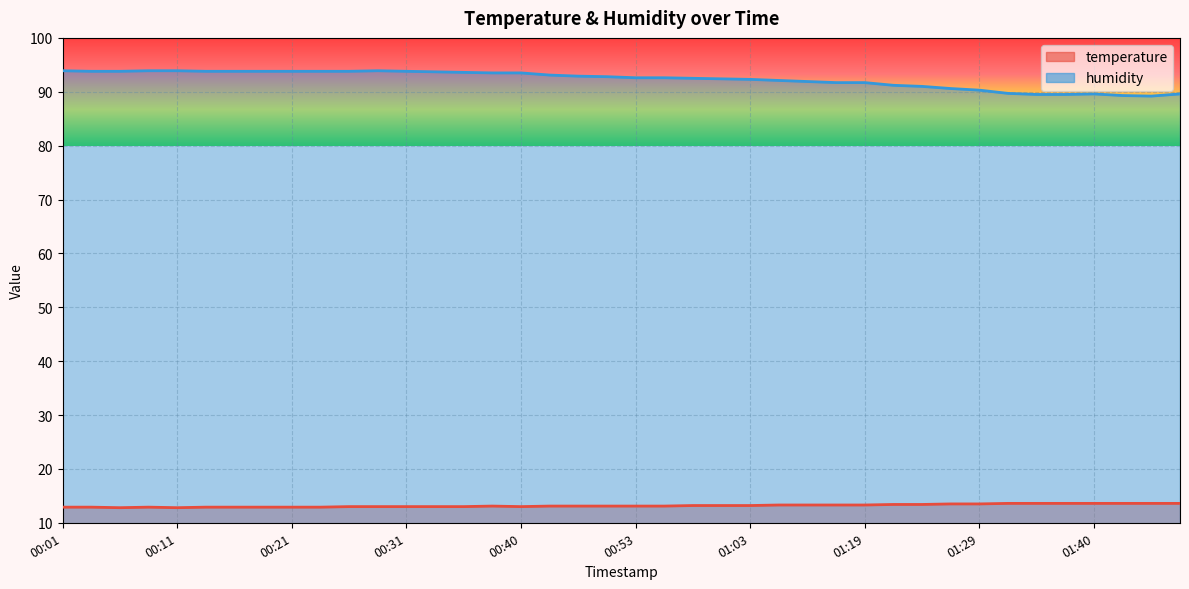

List the series in order of their peak value, lowest first.

temperature, humidity